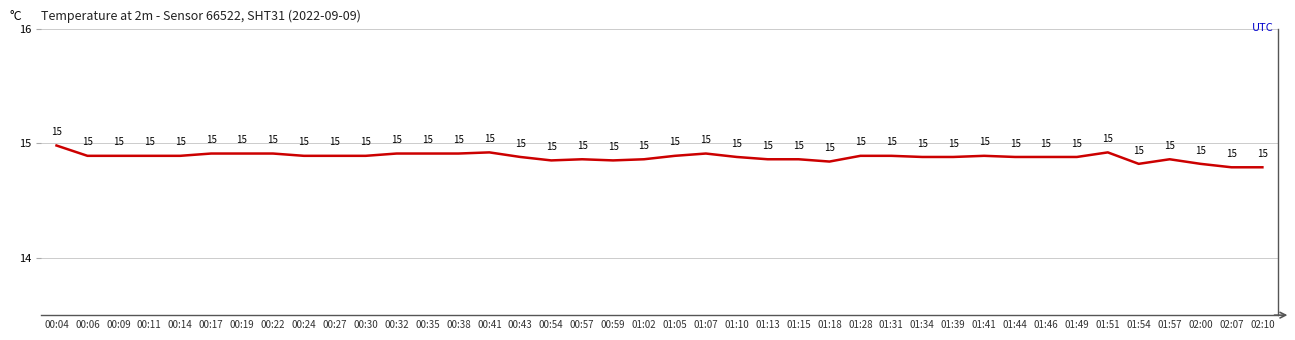

What is the approximate value at 00:14?

14.9